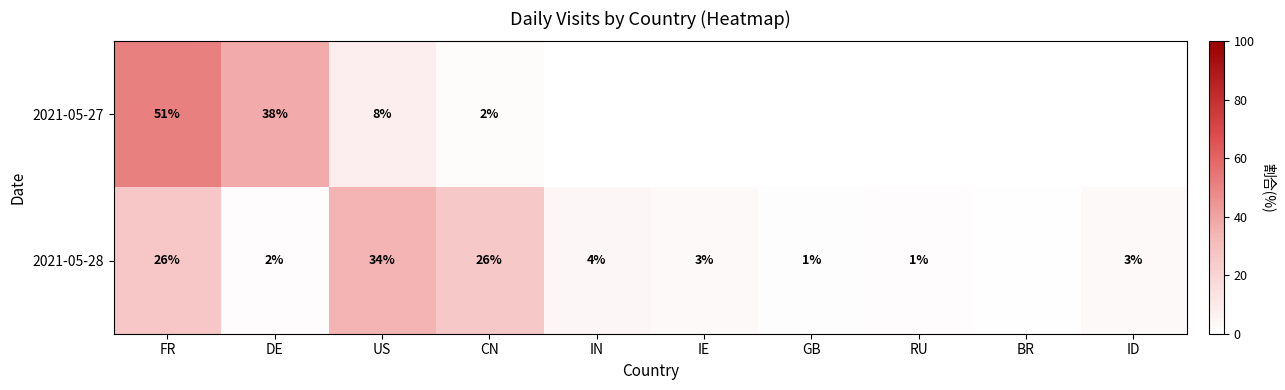

What is the spread (max minus min) of values at ID?

2.9